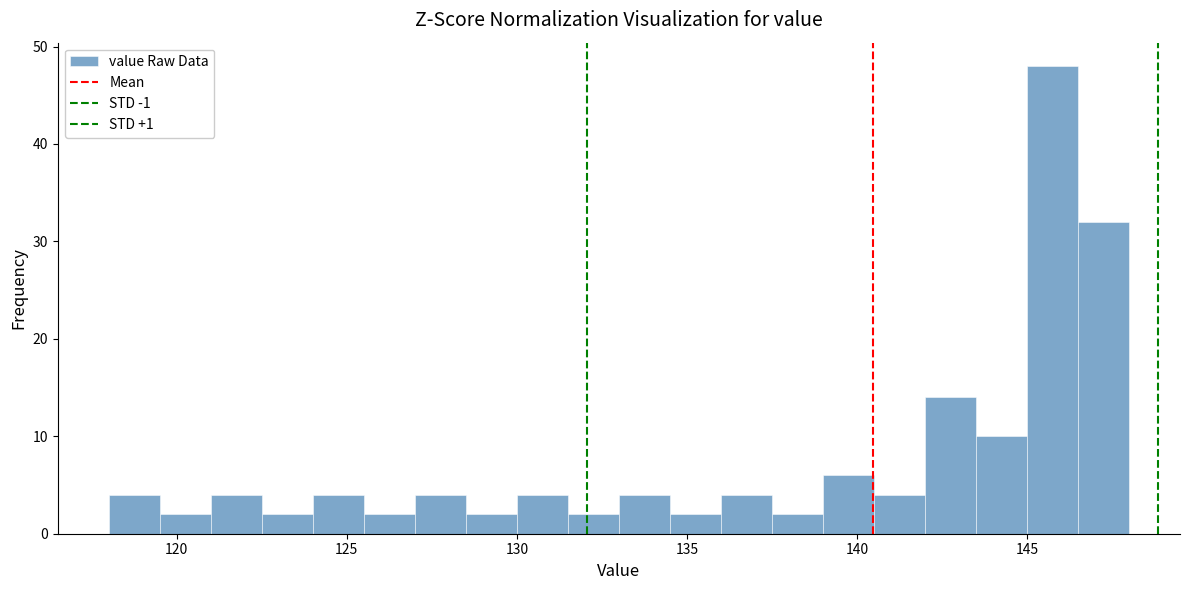

Around what value on the x-axis is the tallest bar? Give the approximate position of its centre, as read against the axis.

146.0